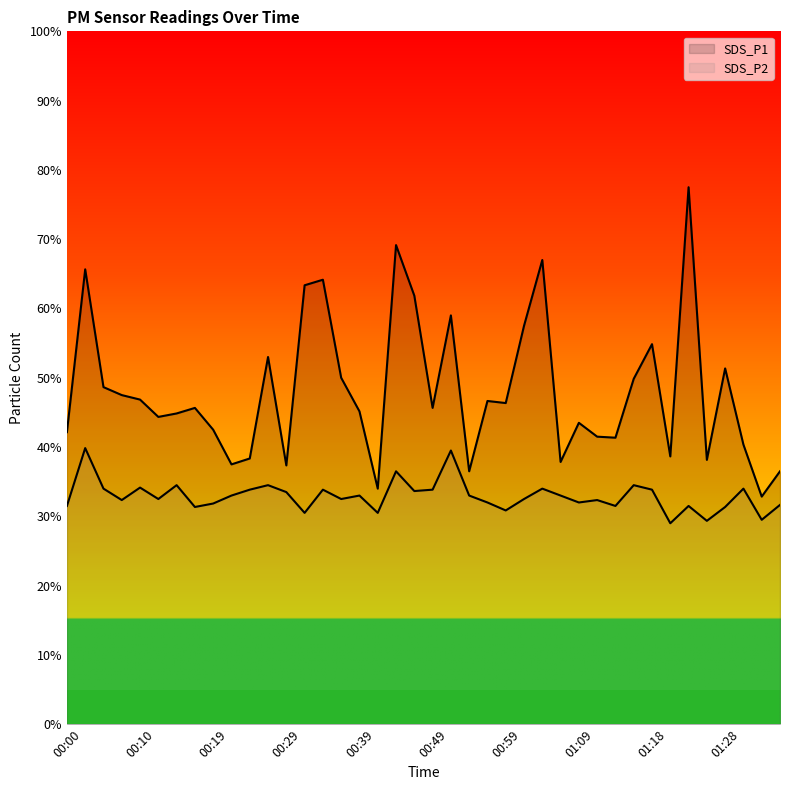

True or false: SDS_P2 has more than 0 interior local peaks.

True